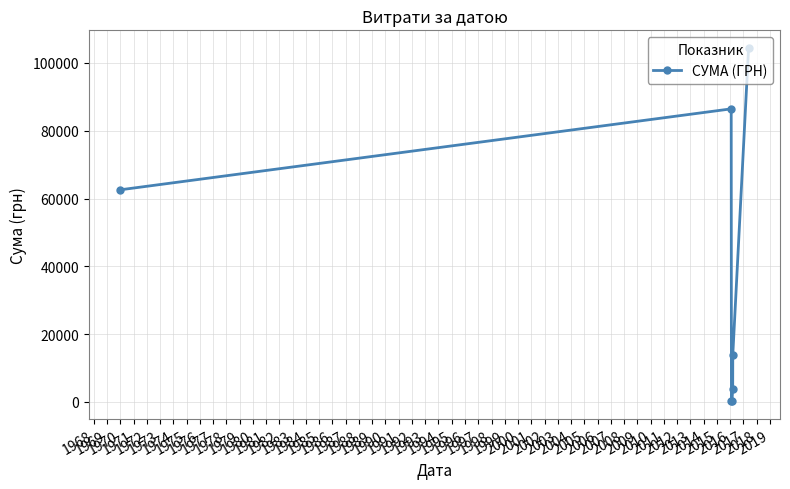

What is the maximum value shown in the chart?

104400.0